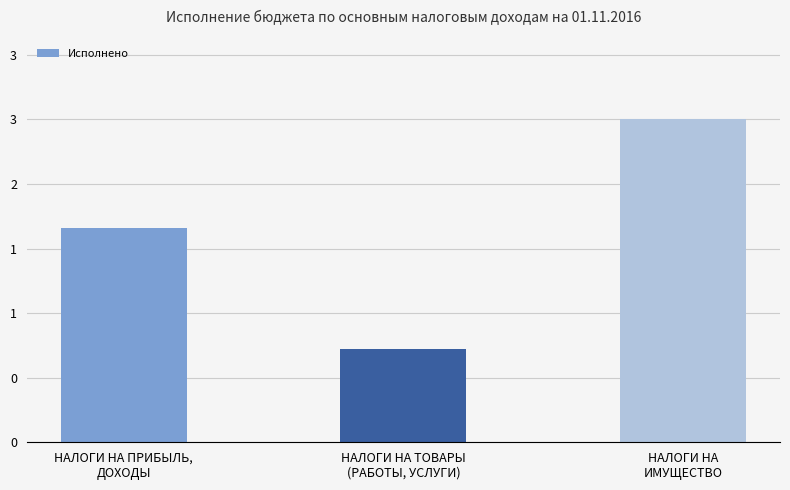

Are the bars horizontal?

No